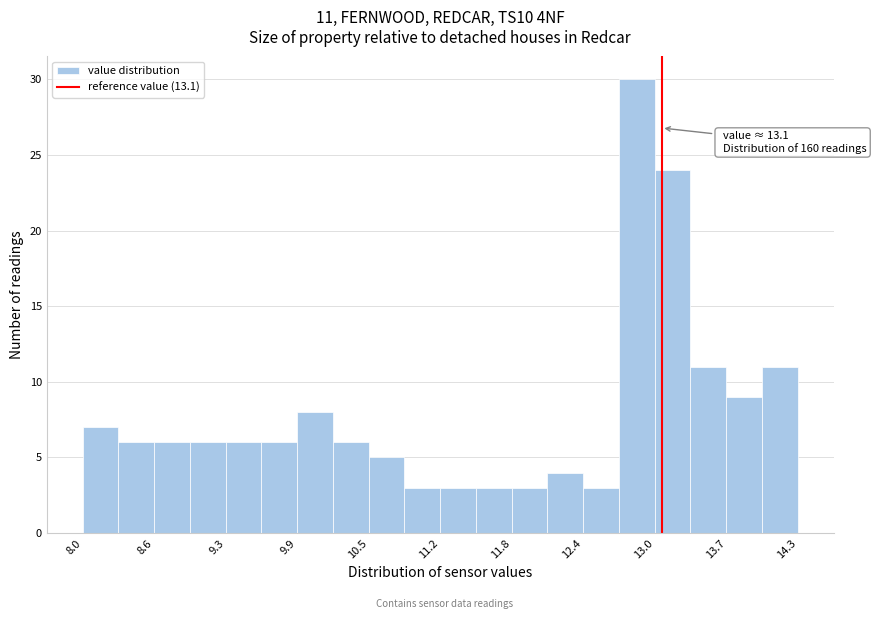

Read against the x-axis, roughly where is the centre of the tallest bar?

12.9